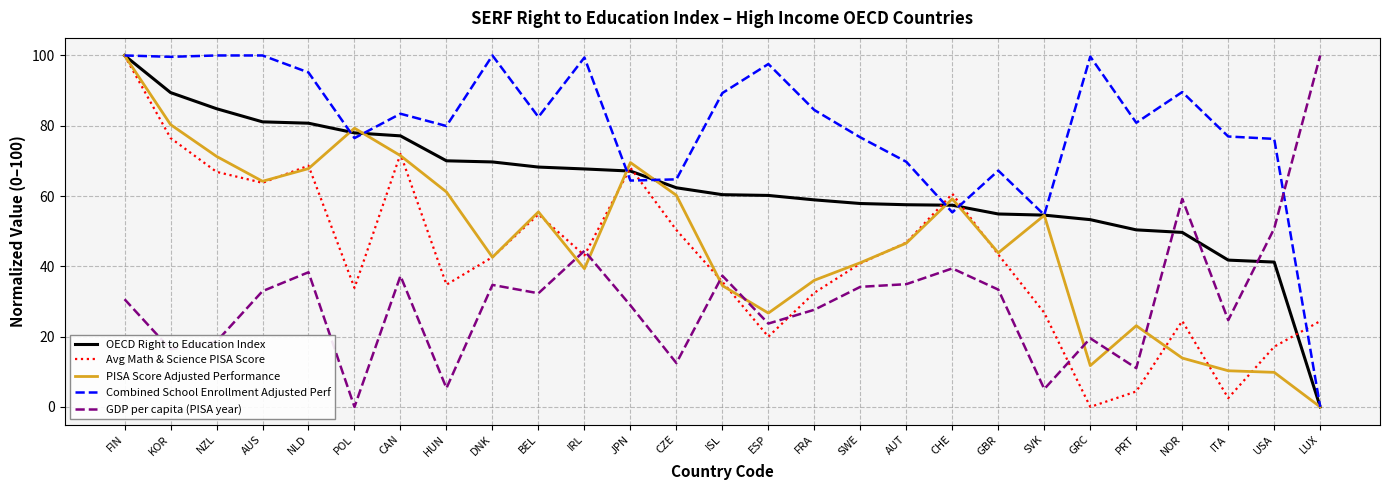

Which series changed the most between FIN and GBR?

Avg Math & Science PISA Score